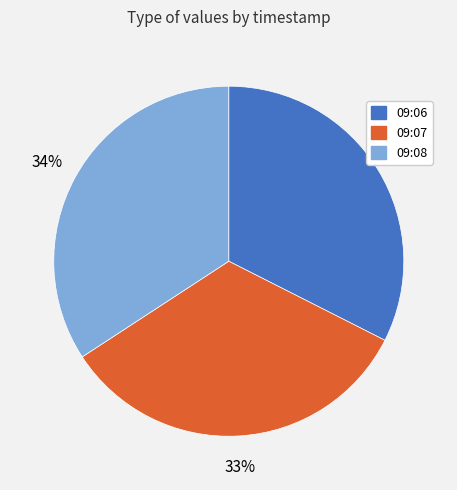

Combined, do 09:06 and 09:08 account for over 50%?

Yes